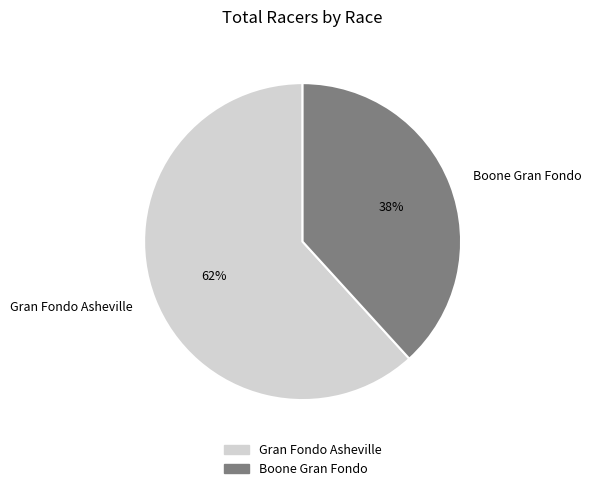

How many segments does this pie chart have?

2